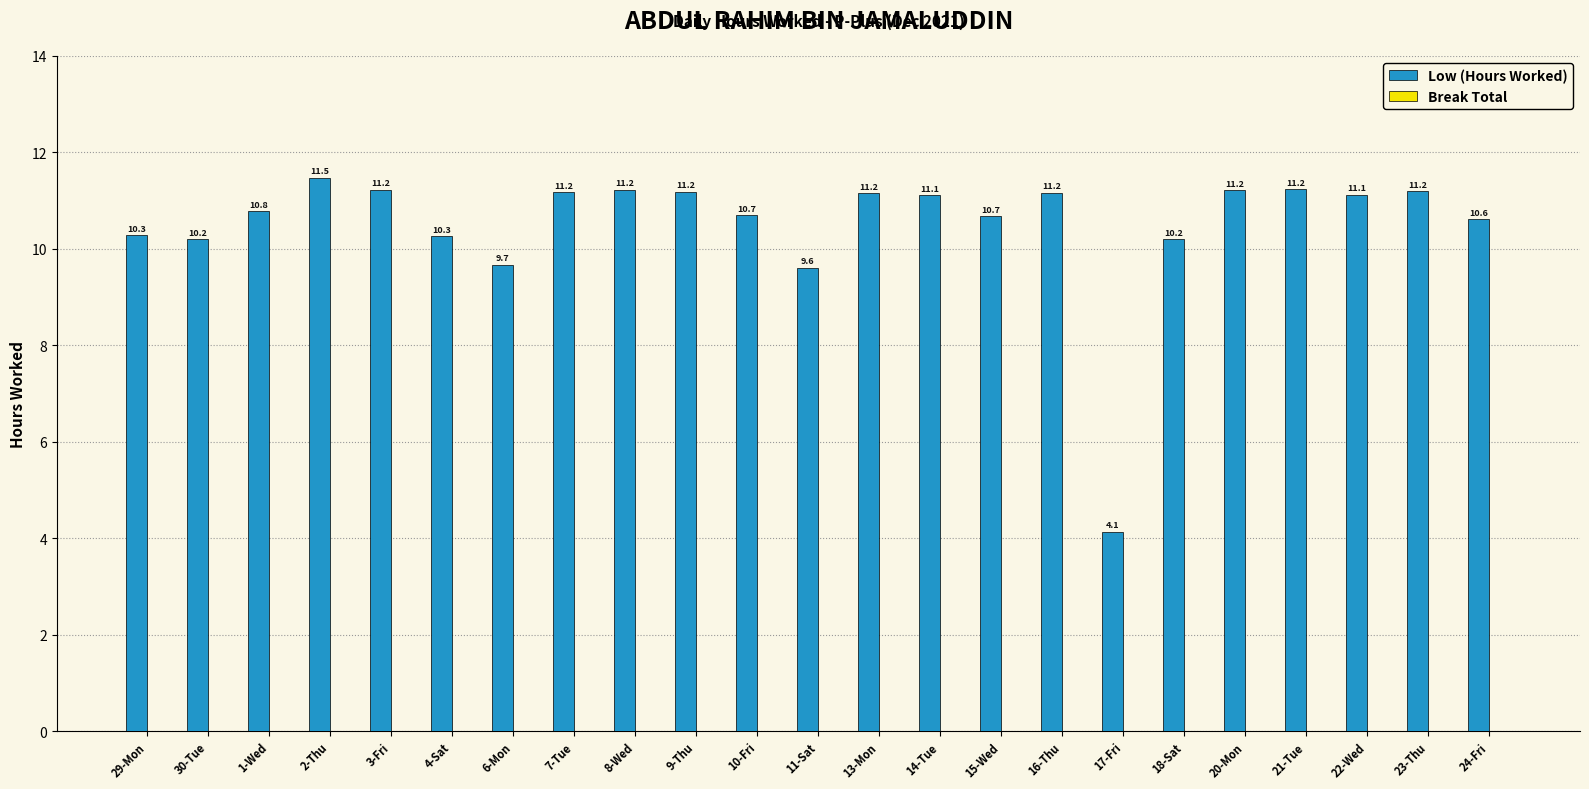

What position from the right is 20-Mon?

5